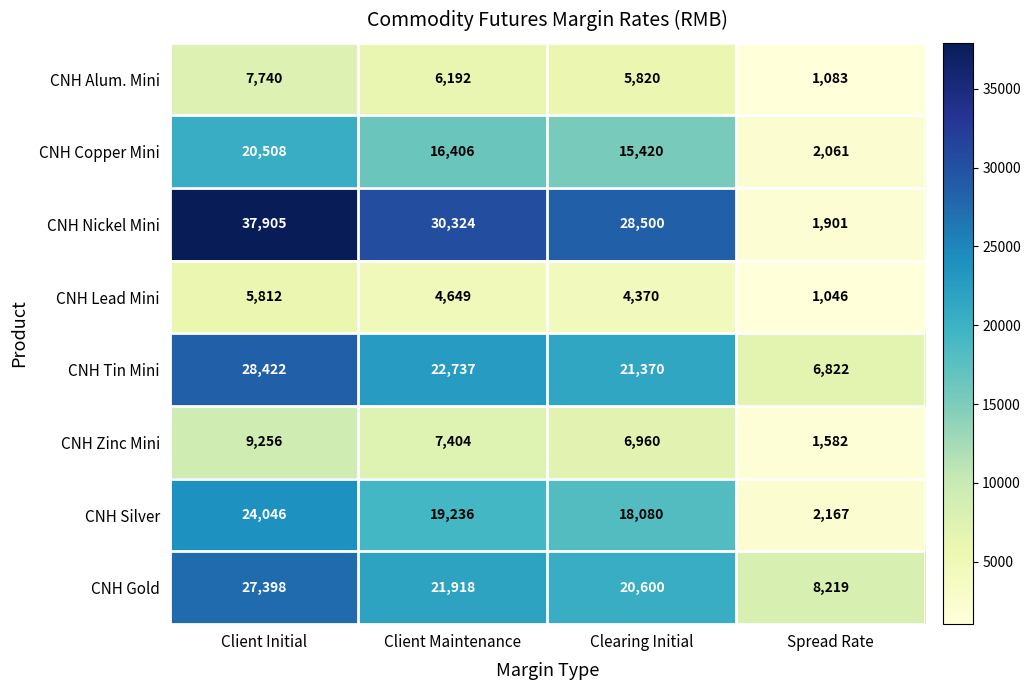

The value of CNH Alum. Mini at Clearing Initial is 8892. True or false?

False